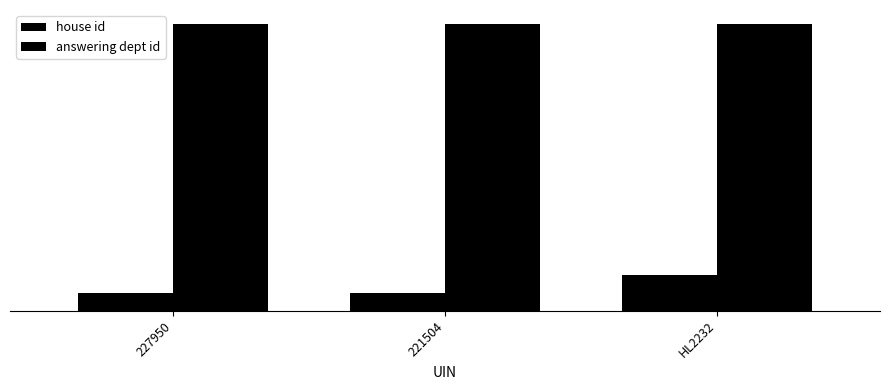

What is the difference between the highest and lowest values at 221504?

15